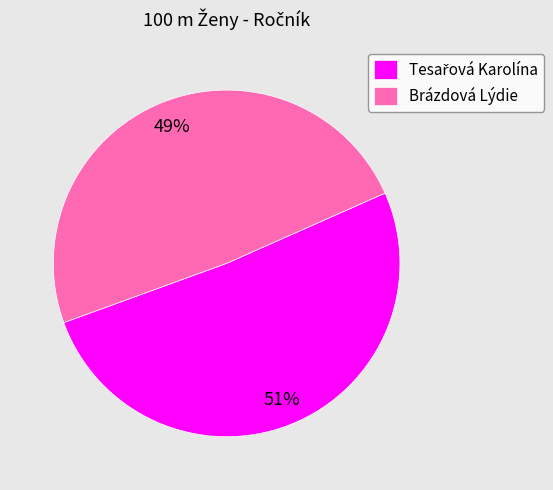

To the nearest percent, what percentage of the pie is Brázdová Lýdie?

49%